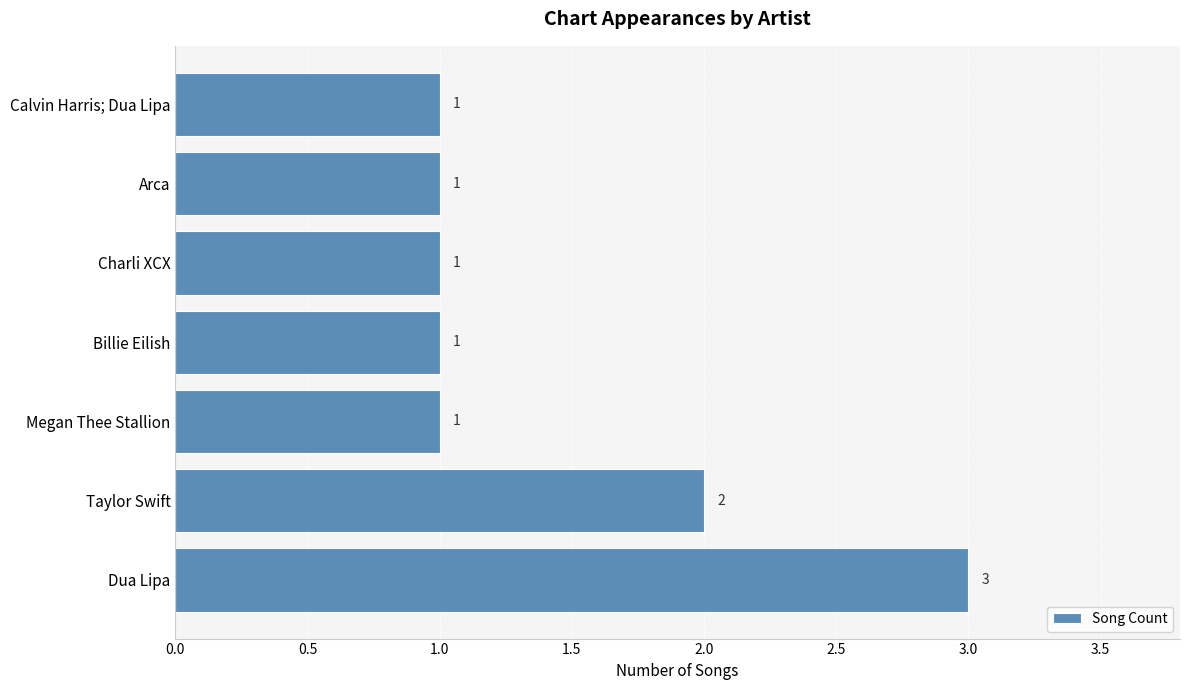

What is the difference between the maximum and minimum values?

2